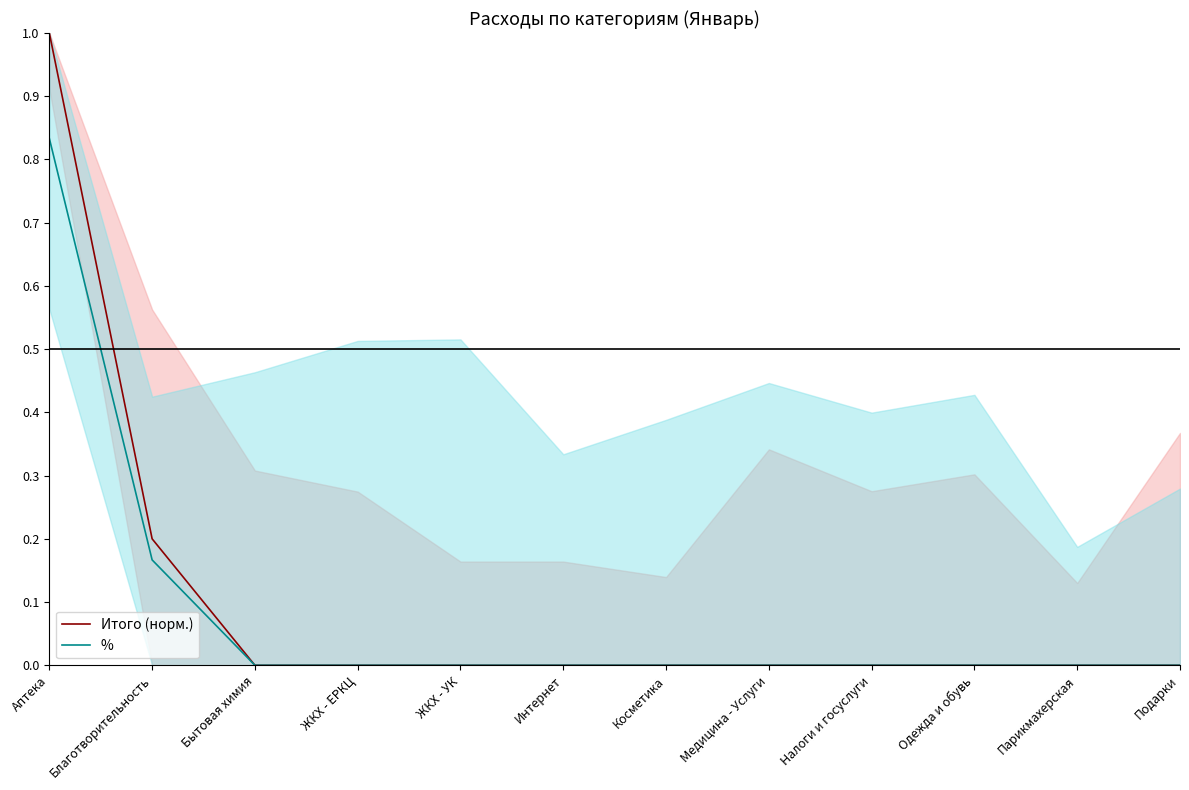

What is the total value across all series at Благотворительность?

0.4